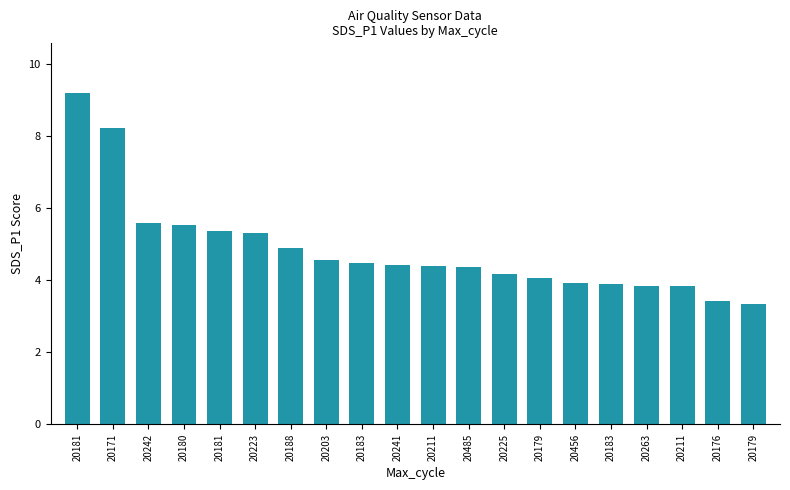

Count the number of values greater than 4.

14